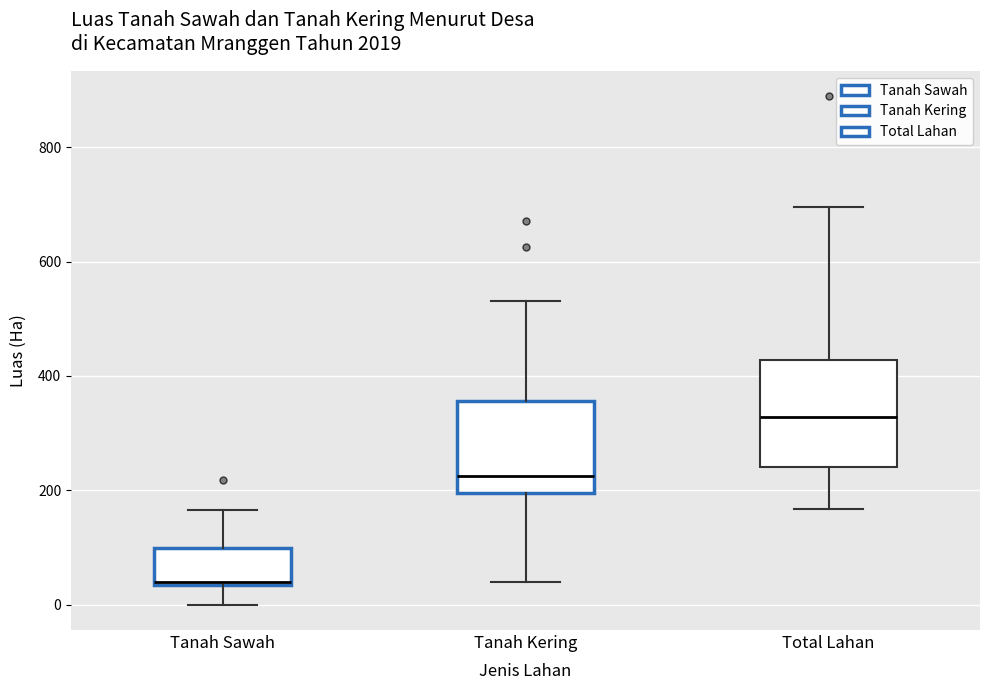

Which box's median line is the highest?

Total Lahan